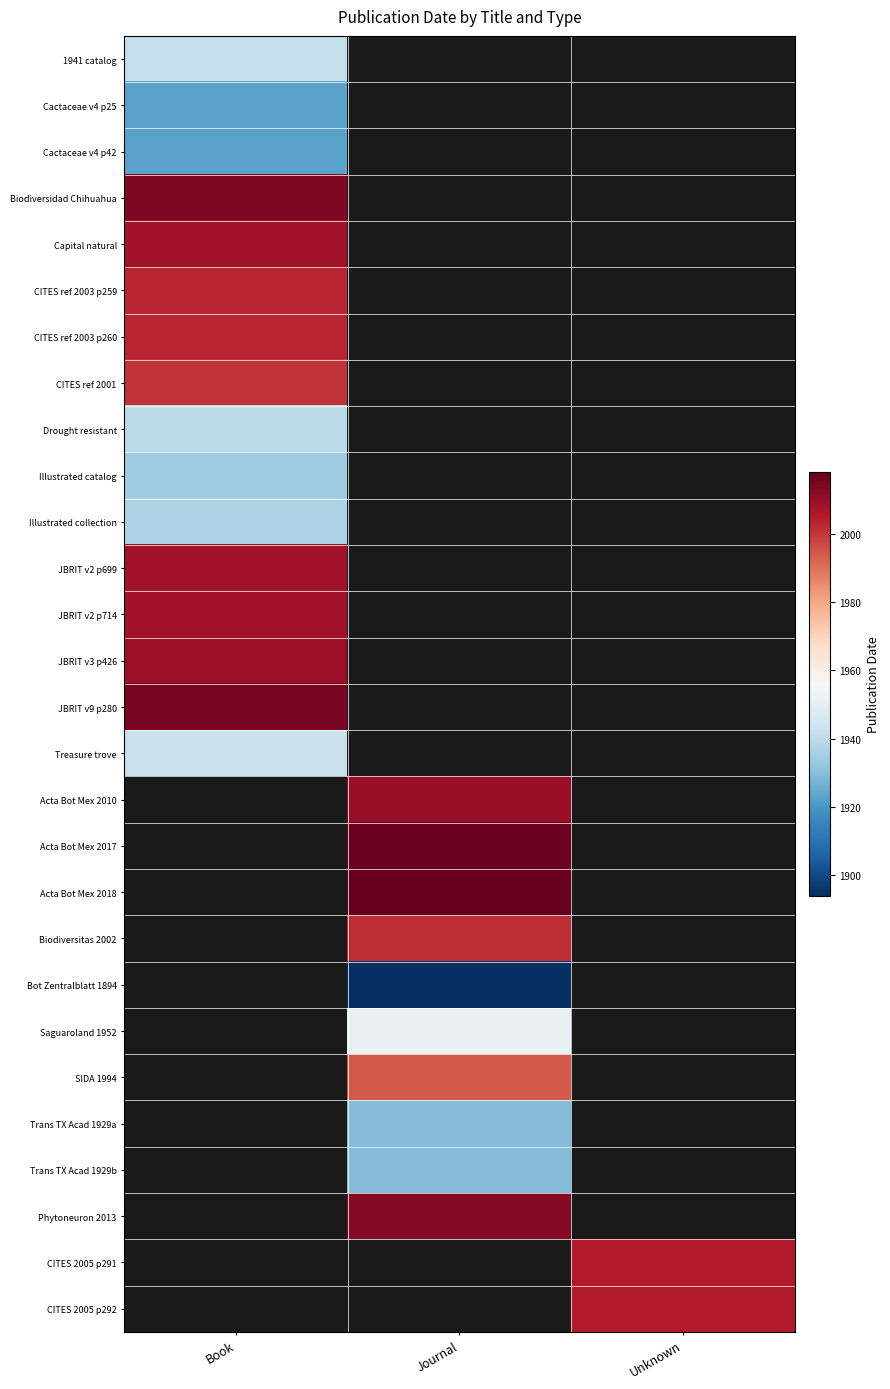

Count the number of data series in this chart.

28